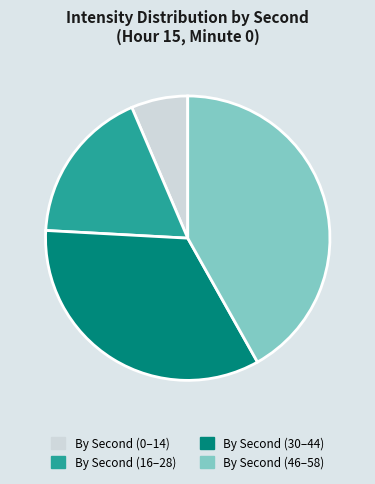

Rank the categories by value from lowest to highest.

By Second (0–14), By Second (16–28), By Second (30–44), By Second (46–58)